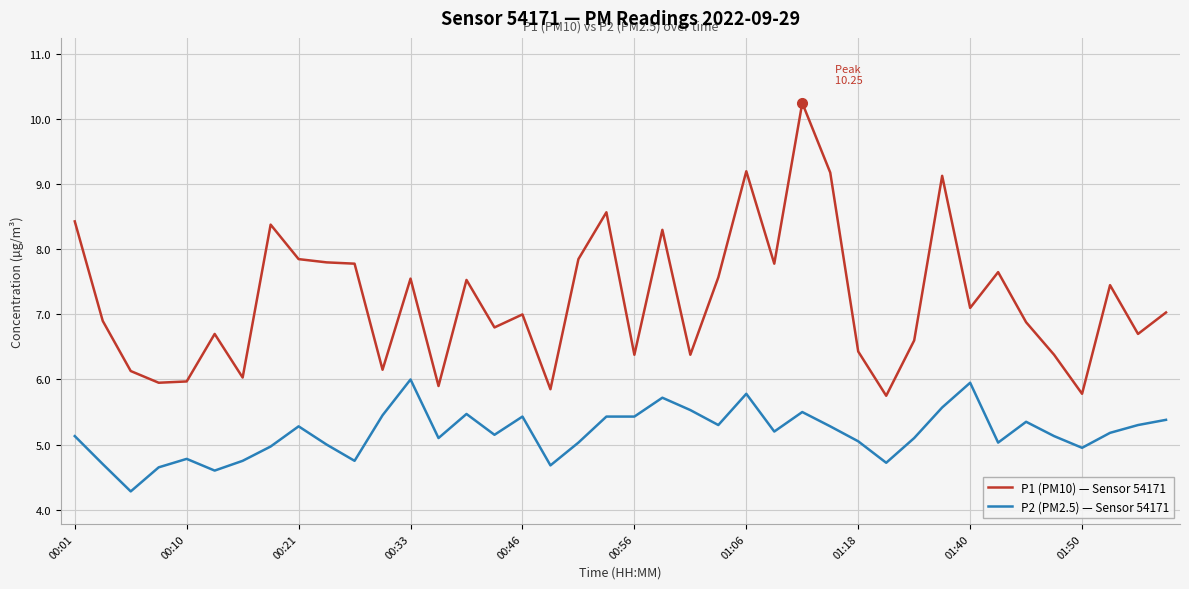

List the series in order of their peak value, lowest first.

P2 (PM2.5) — Sensor 54171, P1 (PM10) — Sensor 54171